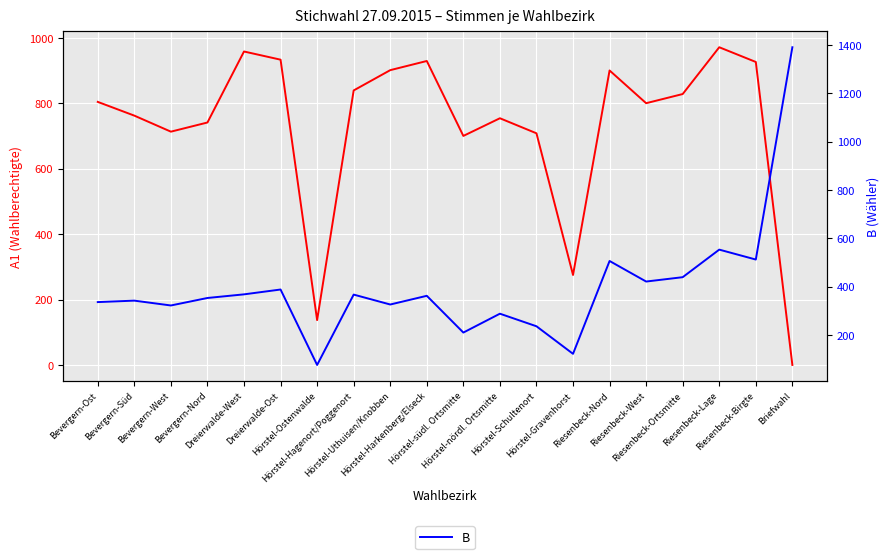

Which series has the largest range (max minus min)?

B